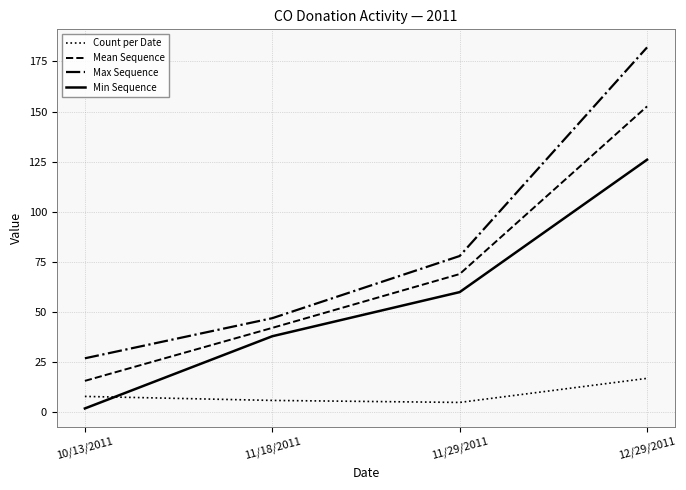

True or false: Count per Date has a value of 6.0 at 11/18/2011.

True